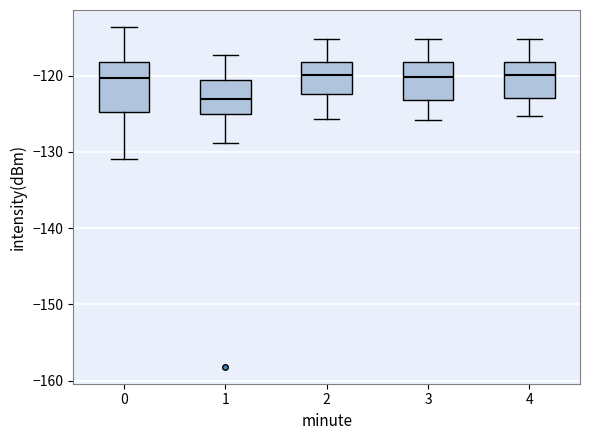

Reading left to right, read every box against the y-axis: the position of its median line, the range the box covers, and the ends of its whiskers. The values are not printed on the chart, so give them approximately, as read against the axis.

0: median -120, box -125 to -118, whiskers -131 to -114
1: median -123, box -125 to -121, whiskers -129 to -117
2: median -120, box -122 to -118, whiskers -126 to -115
3: median -120, box -123 to -118, whiskers -126 to -115
4: median -120, box -123 to -118, whiskers -125 to -115